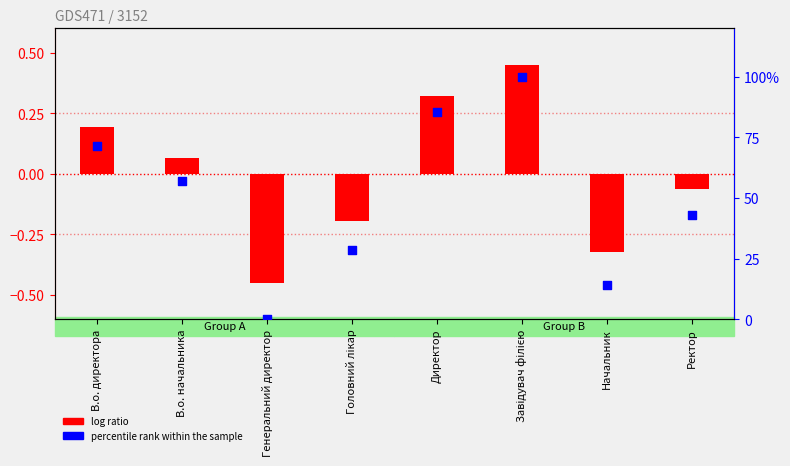

Which series has the largest total across all categories?

percentile rank within the sample